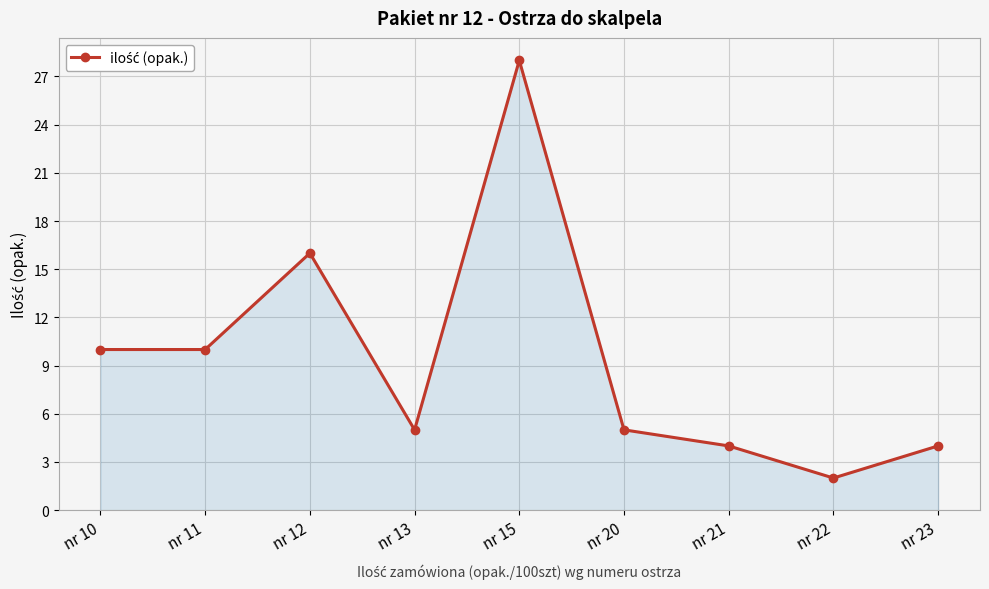

Reading left to right, transcribe all the data shown in this chart.

nr 10=10	nr 11=10	nr 12=16	nr 13=5	nr 15=28	nr 20=5	nr 21=4	nr 22=2	nr 23=4